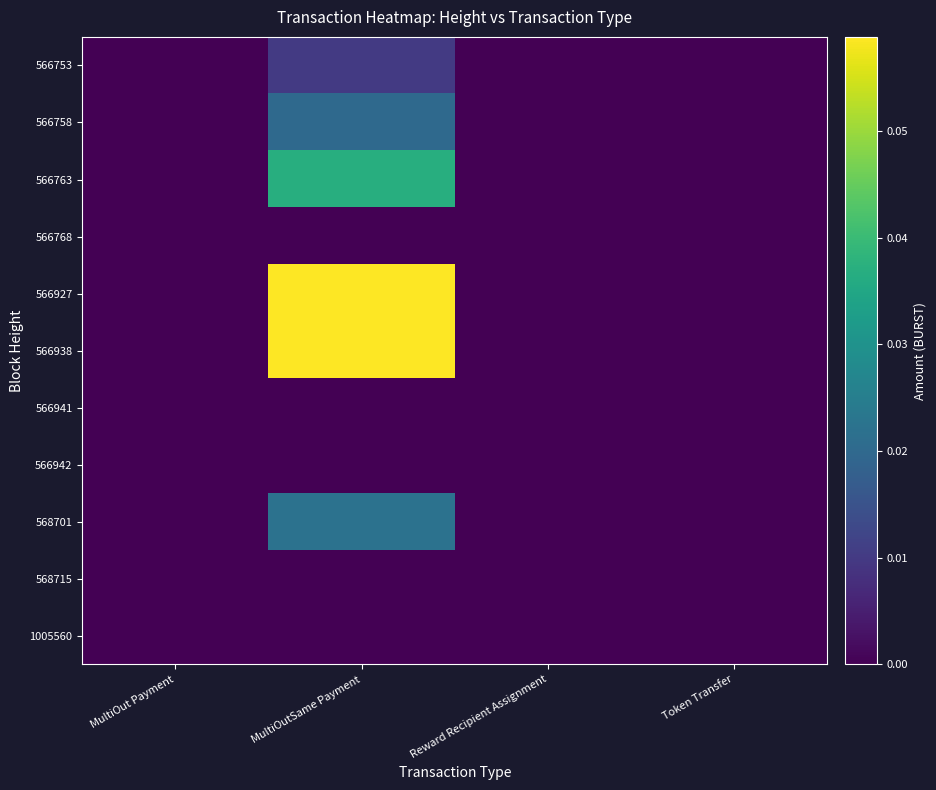

Rank the series at Token Transfer from lowest to highest value.

566753, 566758, 566763, 566768, 566927, 566938, 566941, 566942, 568701, 568715, 1005560